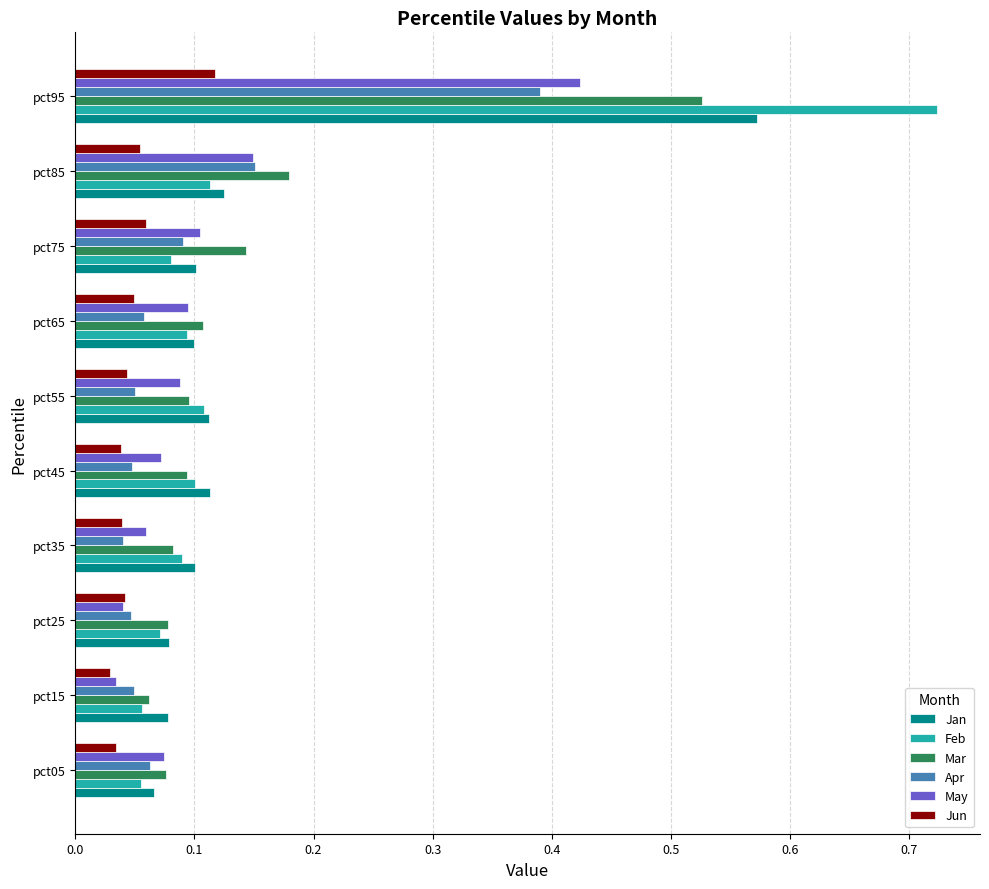

Which category has the highest value across all series?

pct95